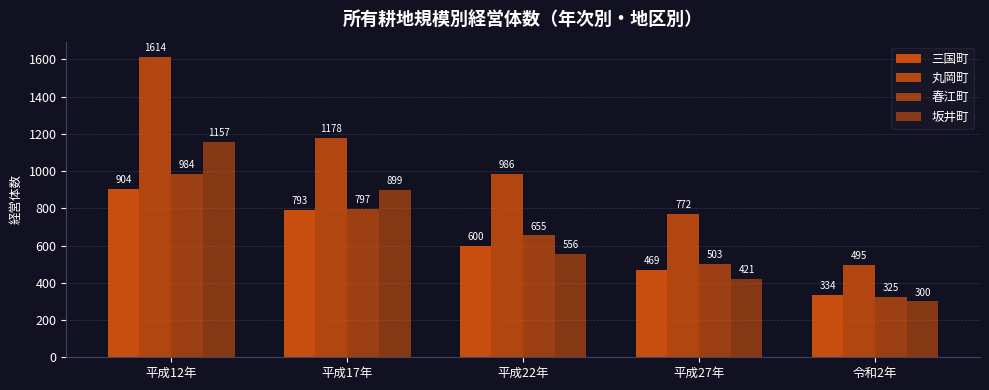

True or false: 丸岡町 has a value of 819 at 平成12年.

False